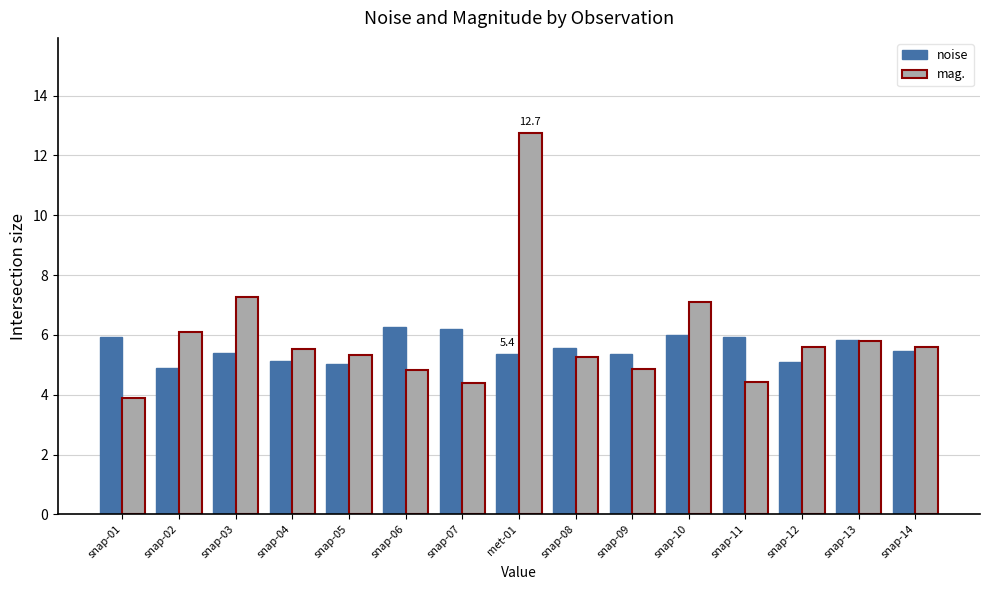

Count the number of data series in this chart.

2